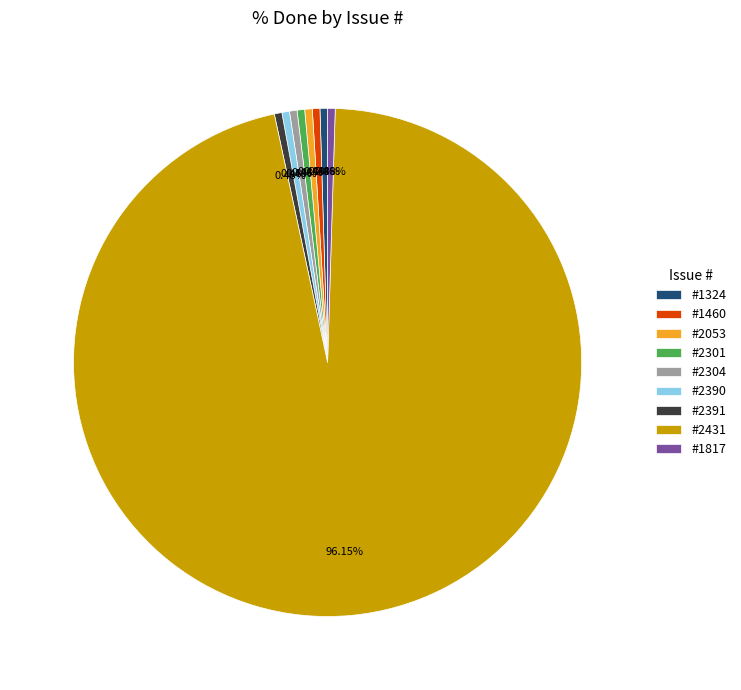

Combined, do #2431 and #2390 account for over 50%?

Yes